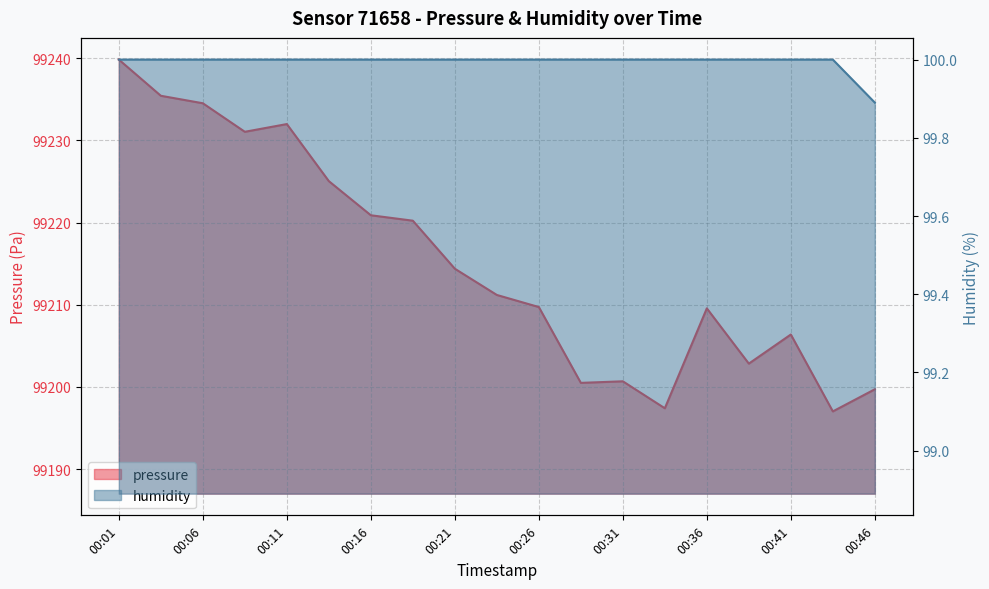

Which series has the largest range (max minus min)?

pressure